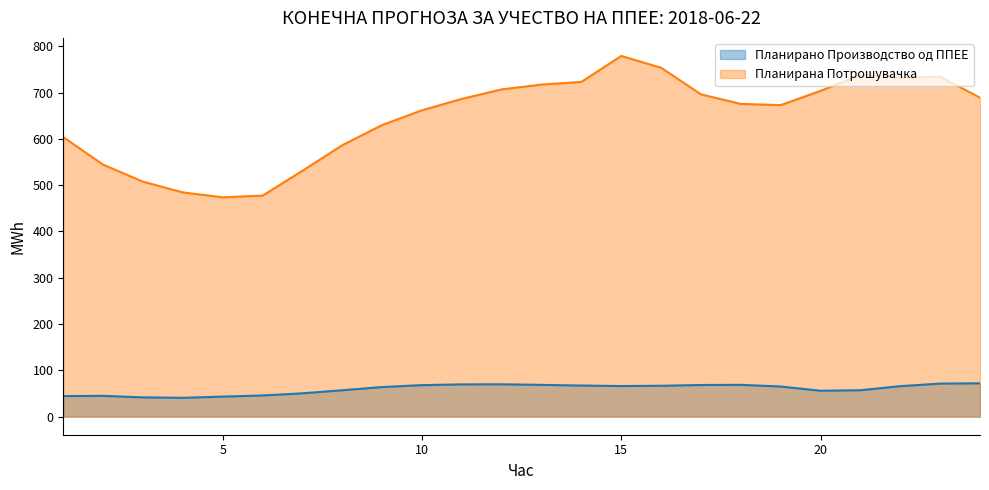

What is the maximum value shown in the chart?

779.1